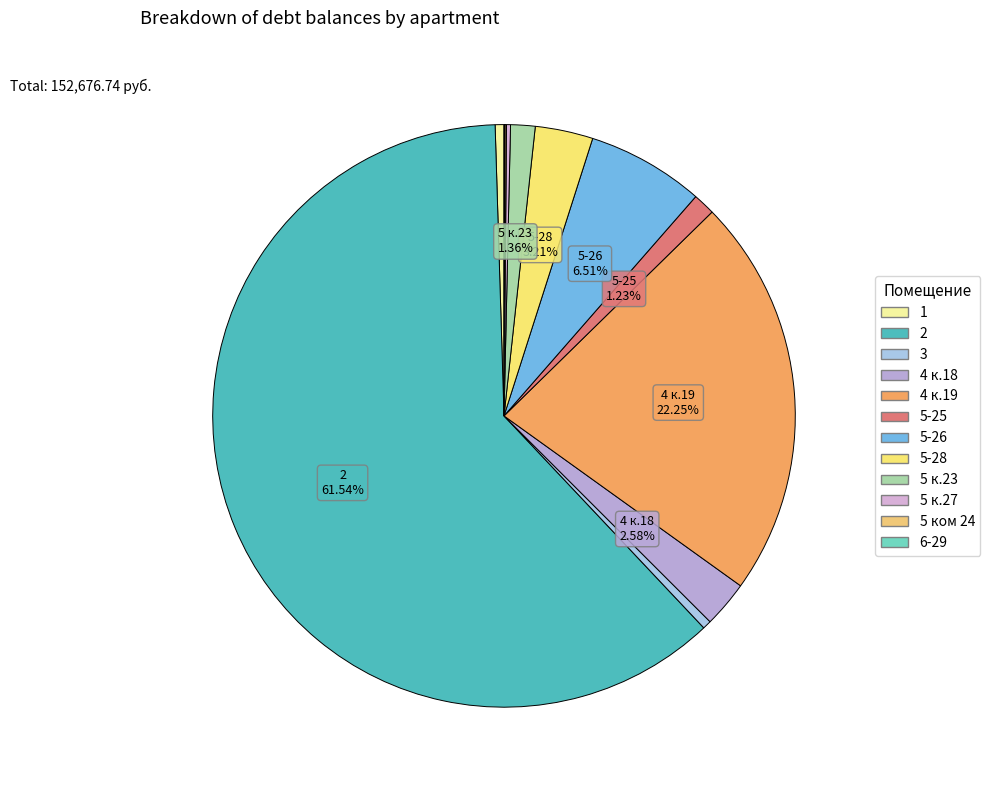

To the nearest percent, what is the difference between the largest and smallest slice percentages?

61%